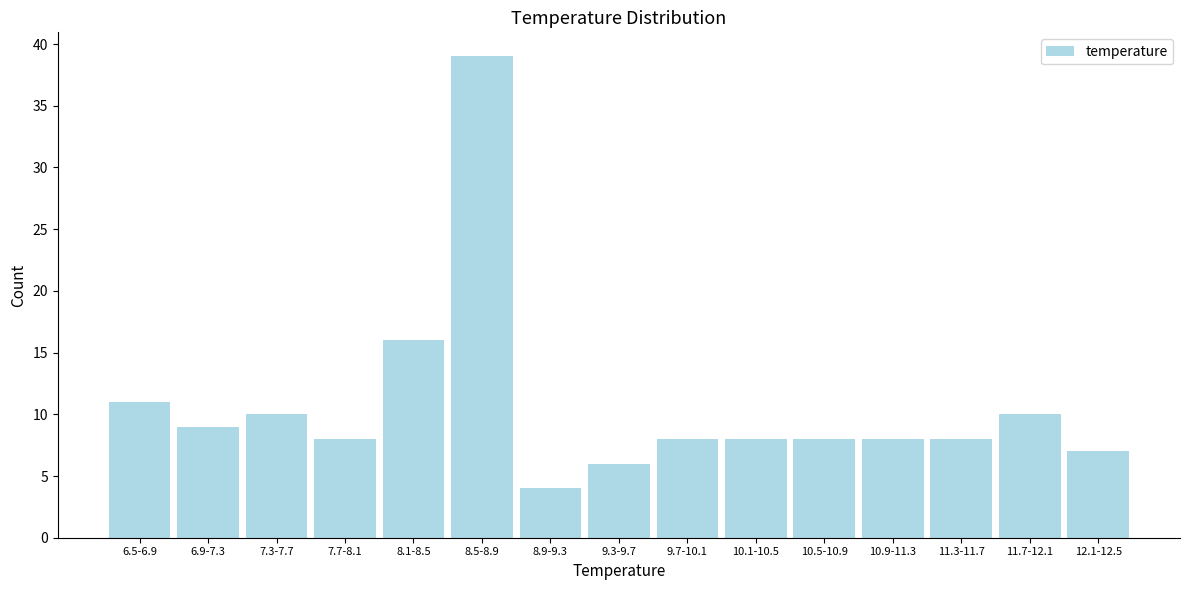

Reading left to right, transcribe all the data shown in this chart.

6.5-6.9=11	6.9-7.3=9	7.3-7.7=10	7.7-8.1=8	8.1-8.5=16	8.5-8.9=39	8.9-9.3=4	9.3-9.7=6	9.7-10.1=8	10.1-10.5=8	10.5-10.9=8	10.9-11.3=8	11.3-11.7=8	11.7-12.1=10	12.1-12.5=7